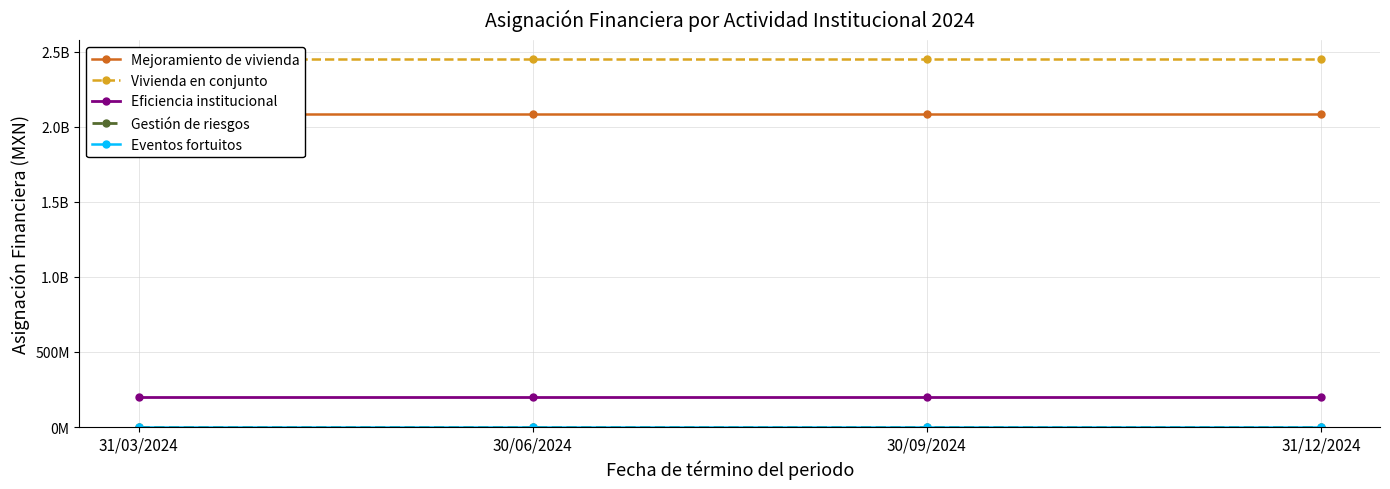

The value of Gestión de riesgos at 30/09/2024 is 6027706. True or false?

False